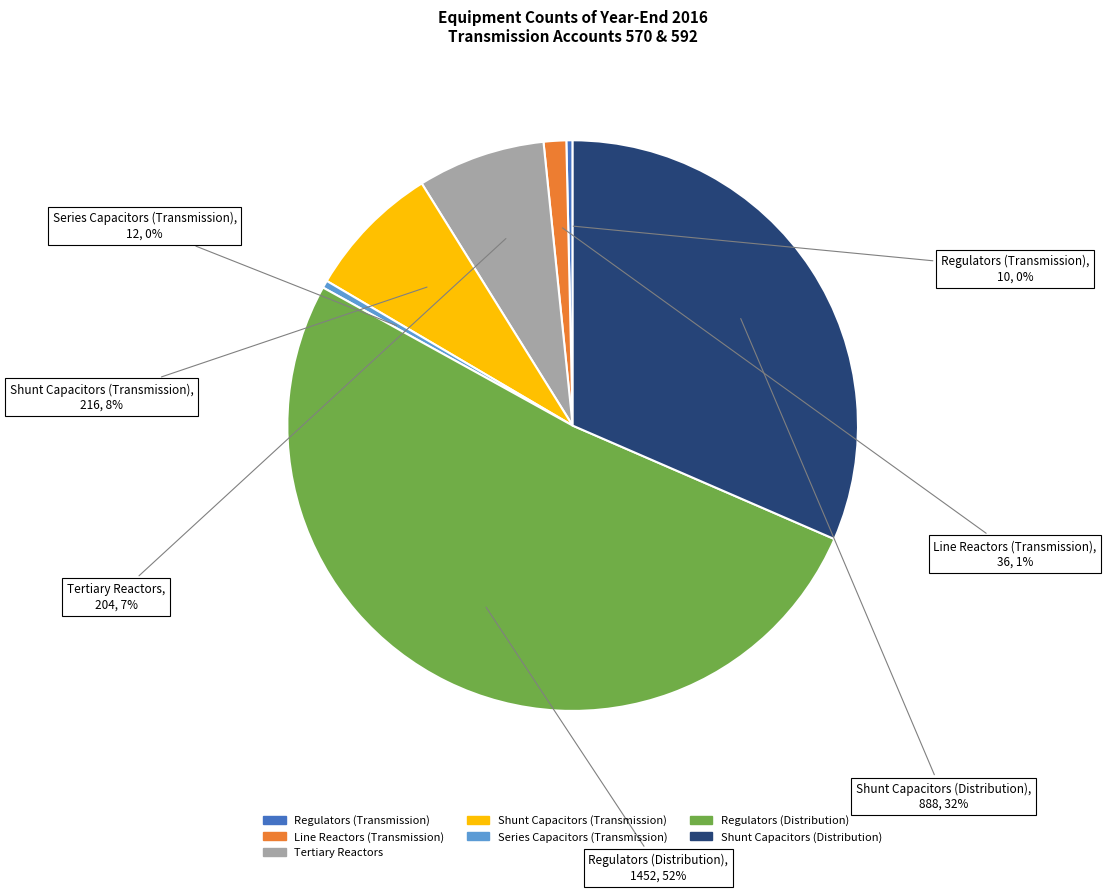

Which category has the biggest portion of the pie?

Regulators (Distribution)